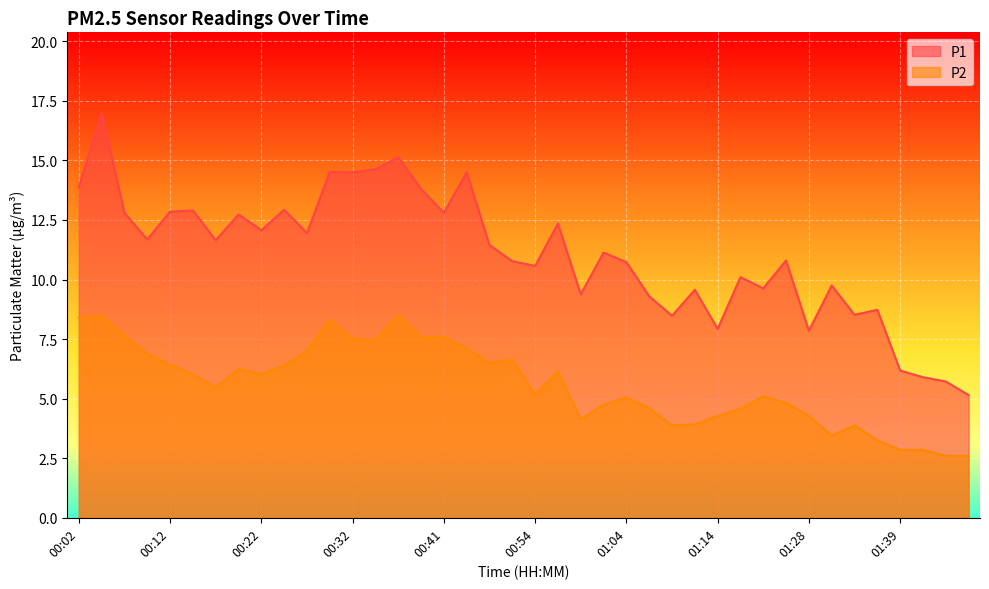

What value does the P2 series have at 00:54?

5.2